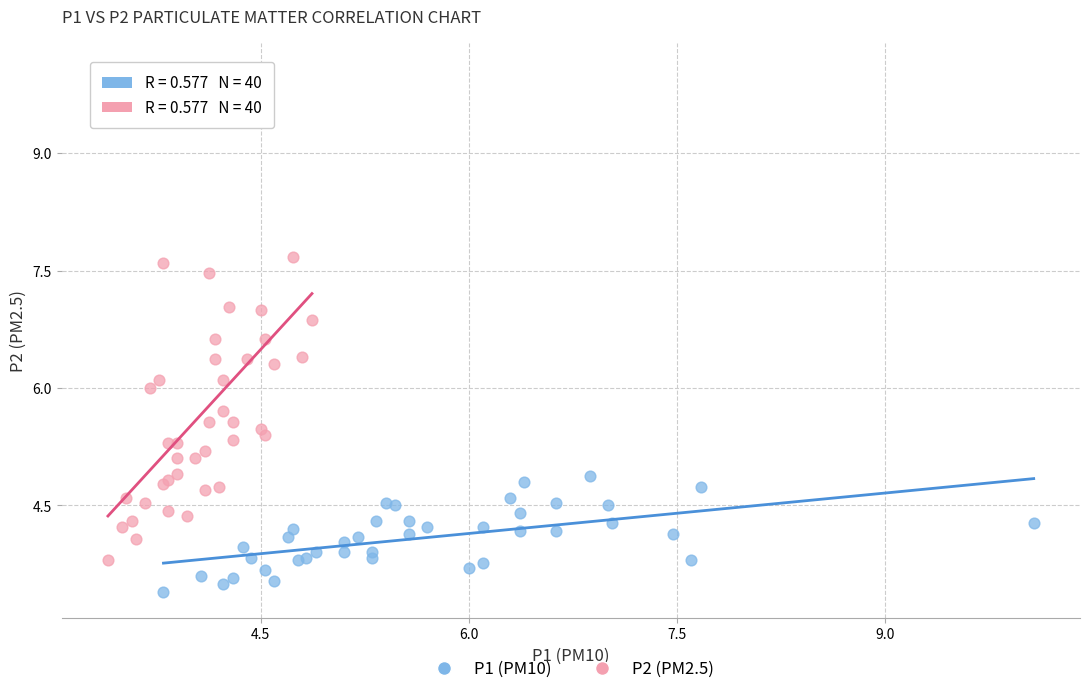

Which series reaches the maximum Y coordinate?

P2 (PM2.5)